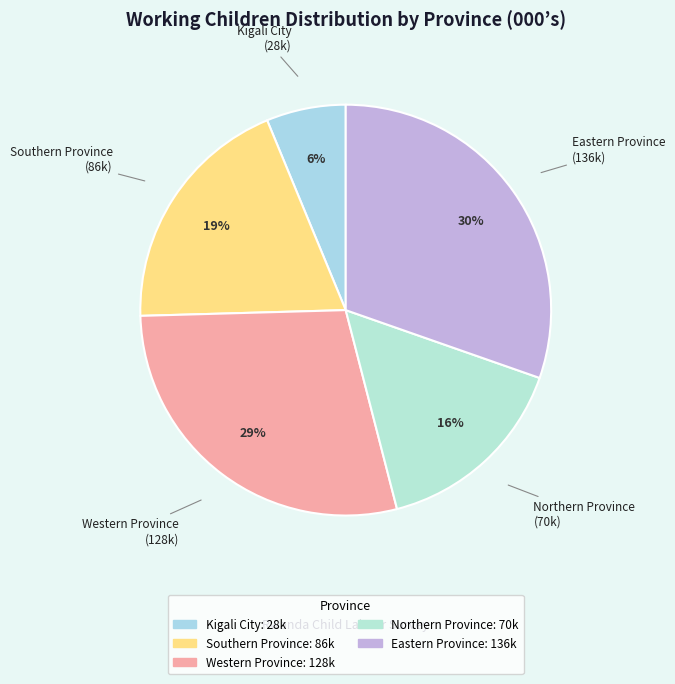

What is the smallest slice in the pie chart?

Kigali City